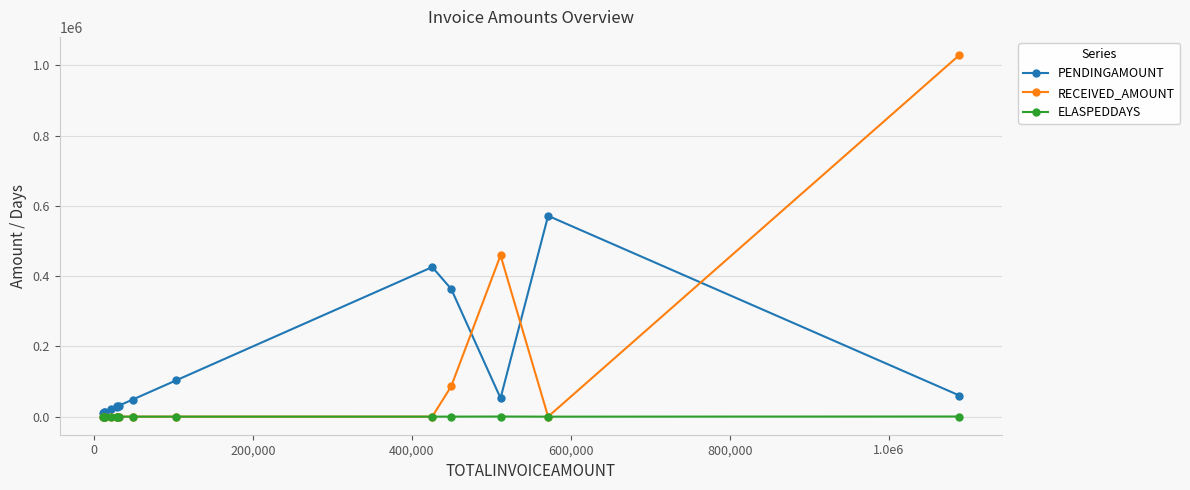

What is the greatest value displayed?

1029202.2